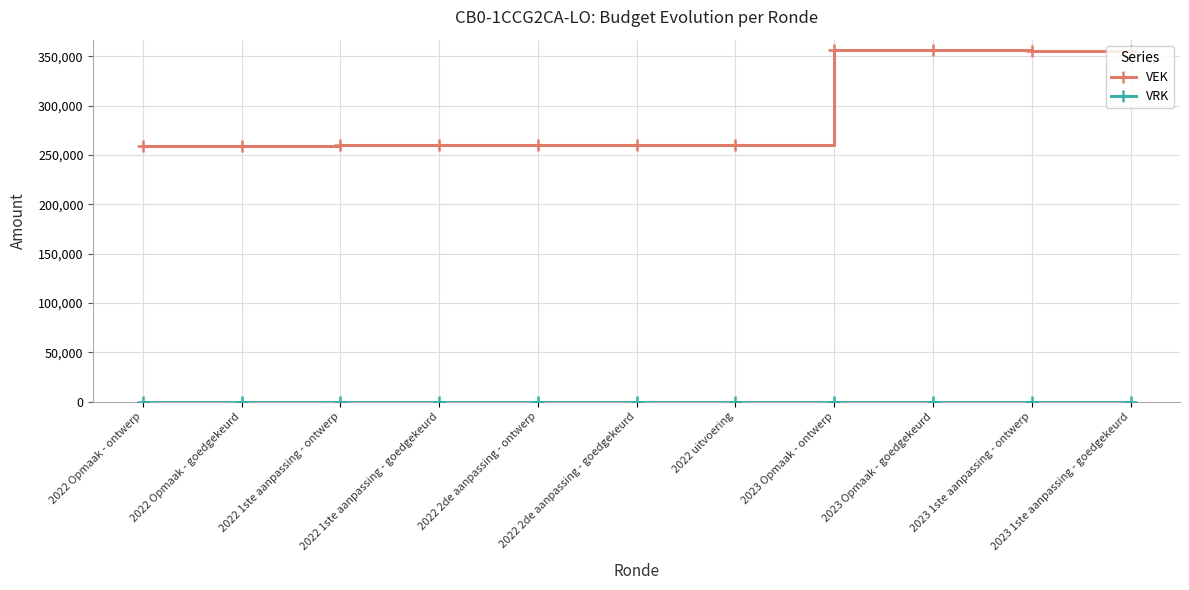

Which series changed the most between 2022 uitvoering and 2023 Opmaak - goedgekeurd?

VEK